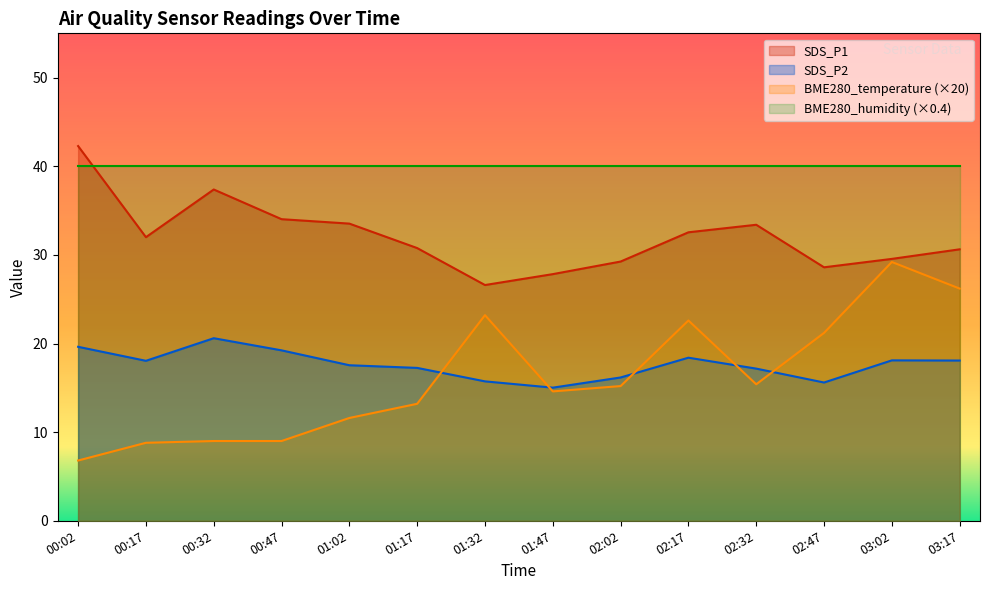

At which category is the sum across all series the highest?

03:02